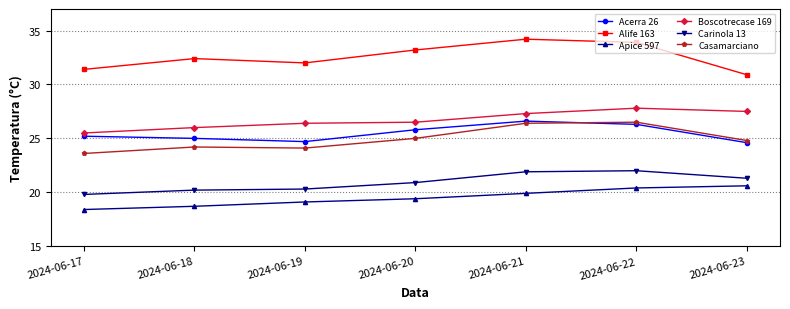

At which label is Alife 163 closest to 32?

2024-06-19